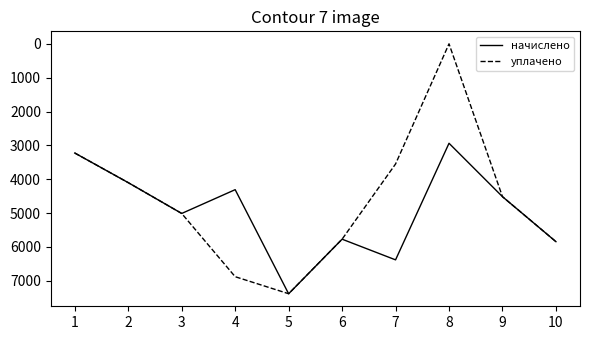

At how many categories does at least one series exceed 620?

10